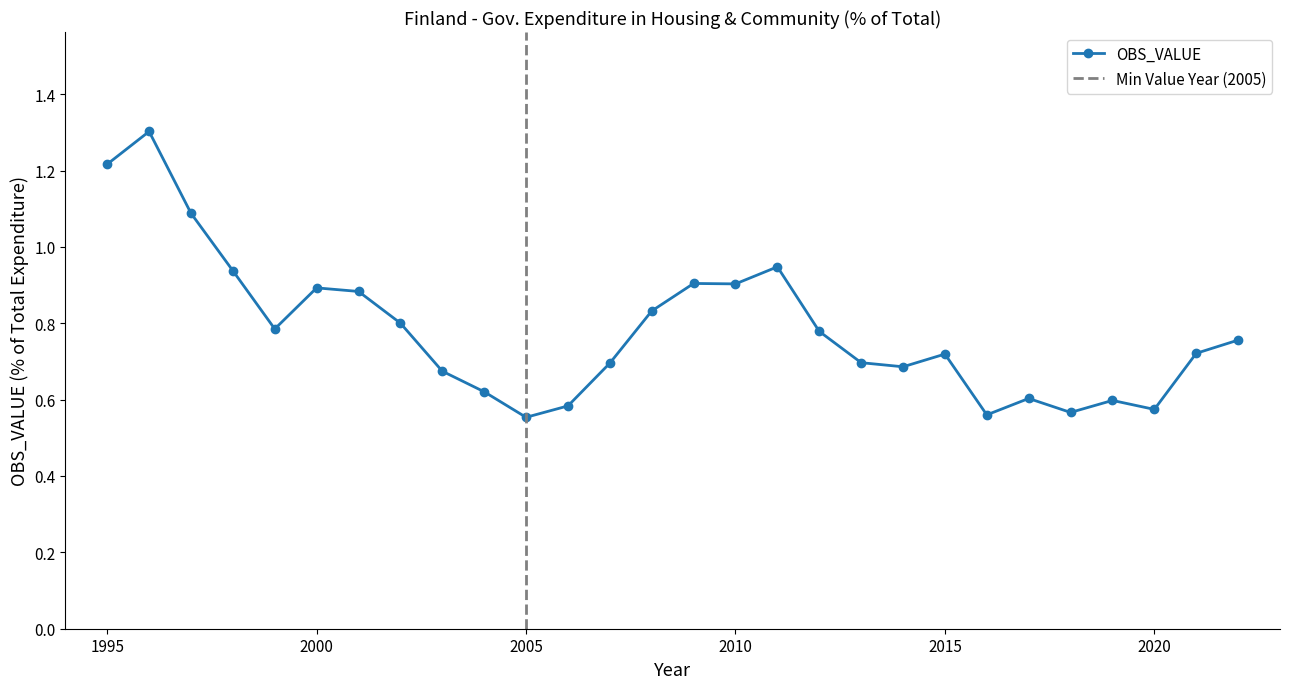

What is the minimum value shown in the chart?

0.6